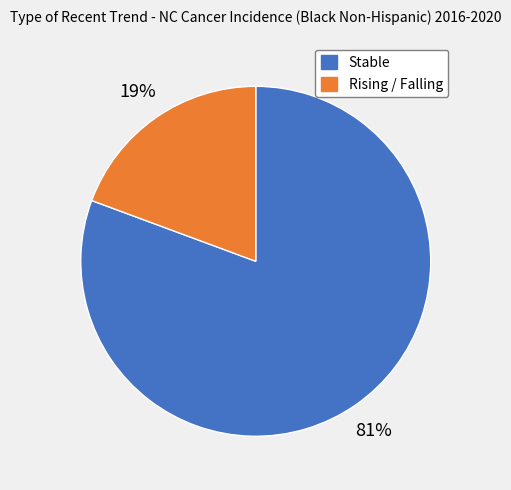

Is there a majority slice in this chart?

Yes